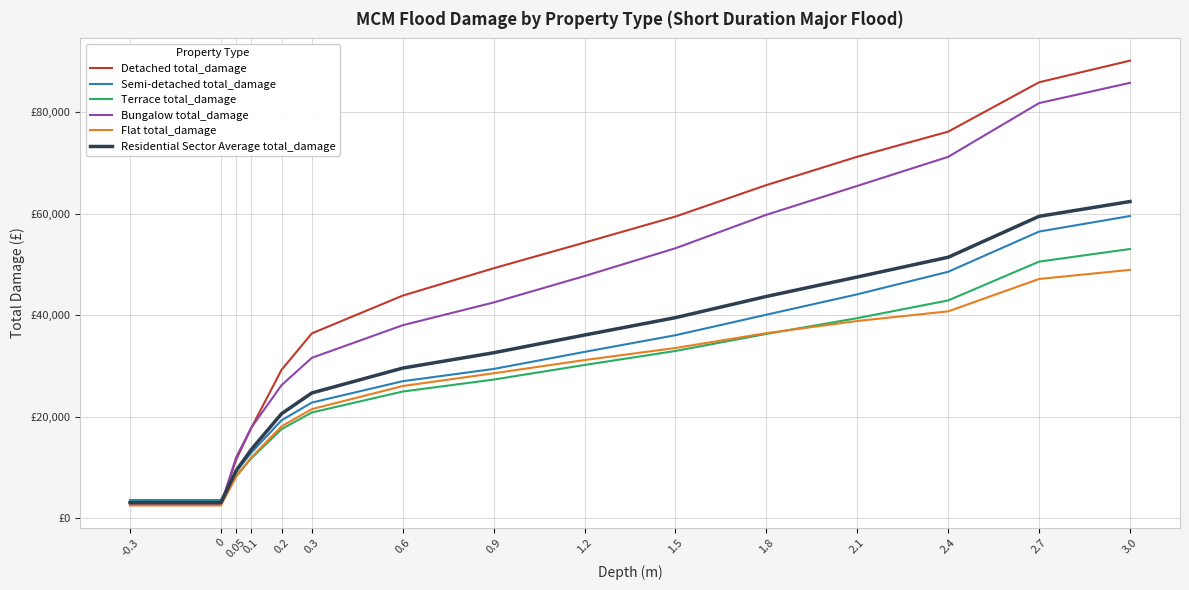

Read the Semi-detached total_damage value at 0.

3543